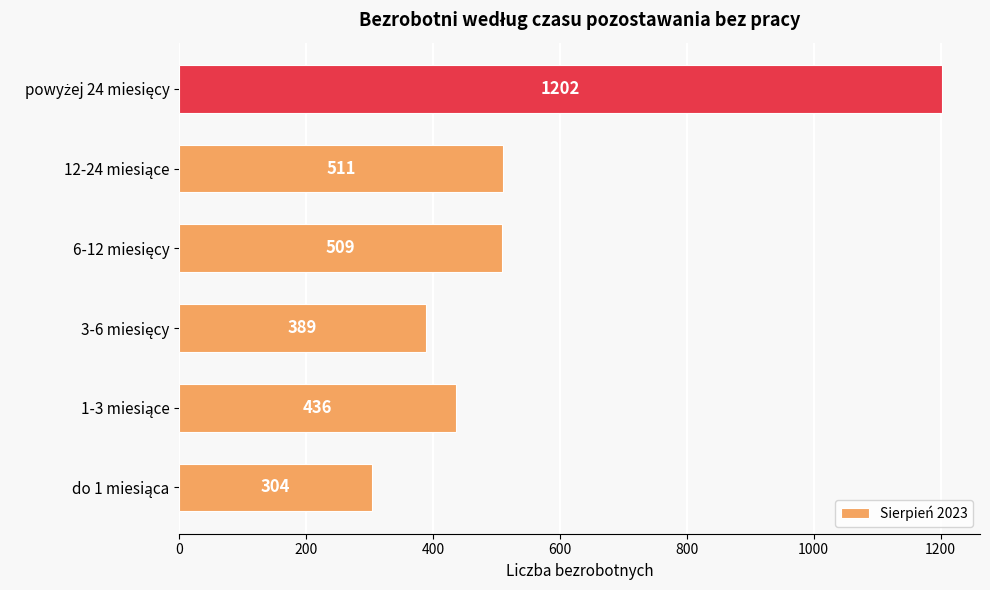

What is the minimum value shown in the chart?

304